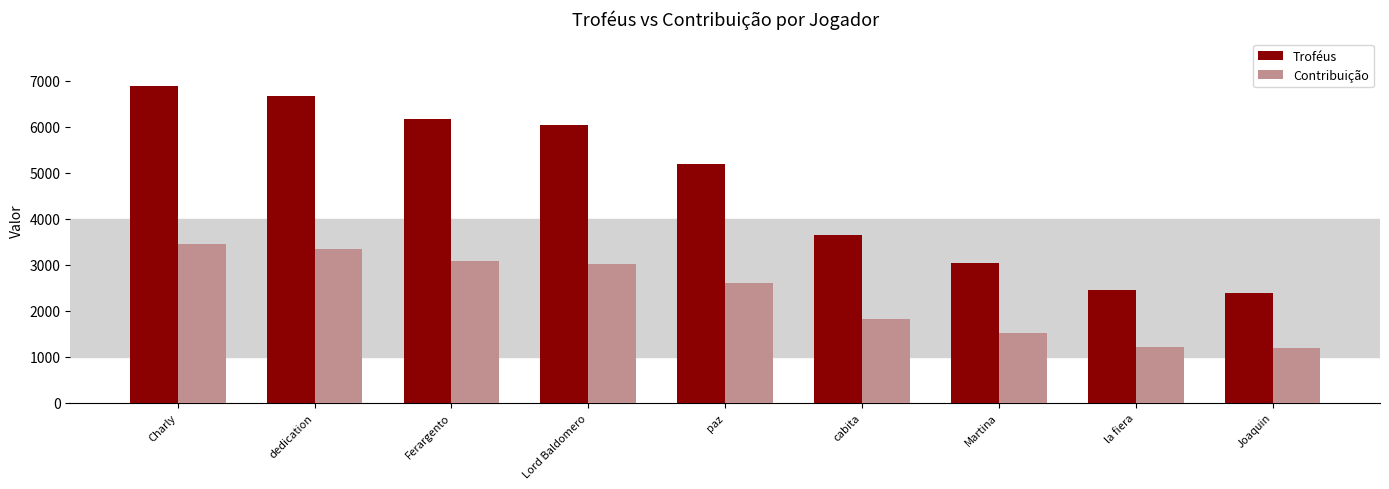

How many data points in Contribuição are less than 2594?

4